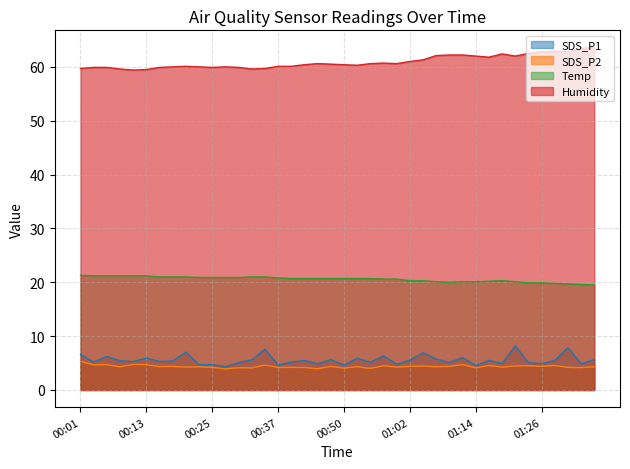

What is the sum of the SDS_P2 values at 01:26 and 01:21?

8.9